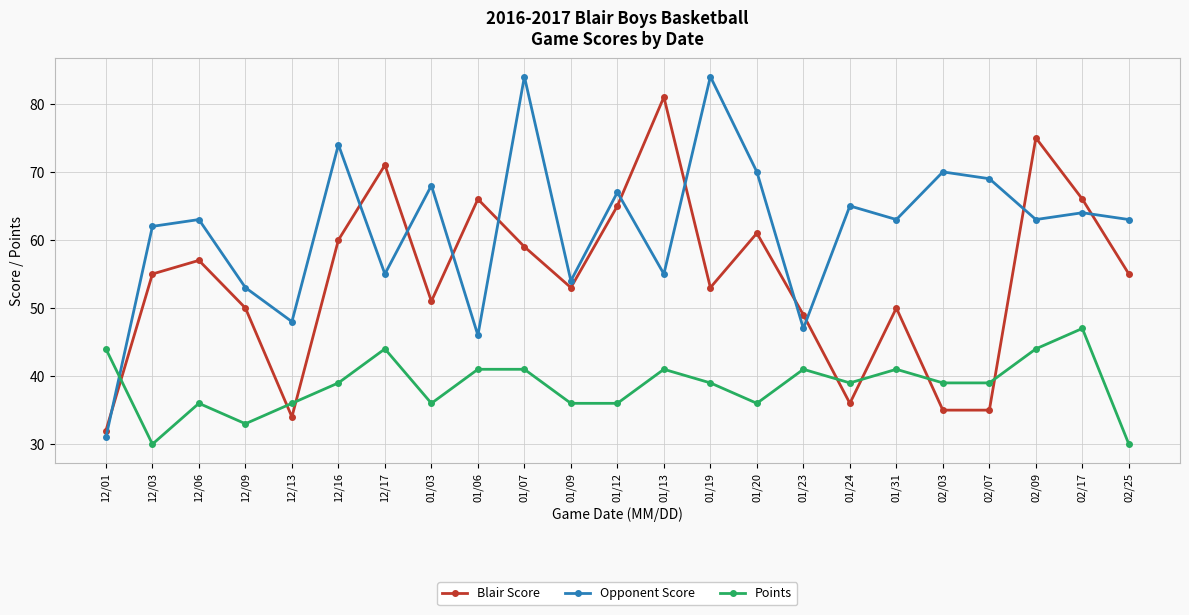

What is the maximum value for Blair Score?

81